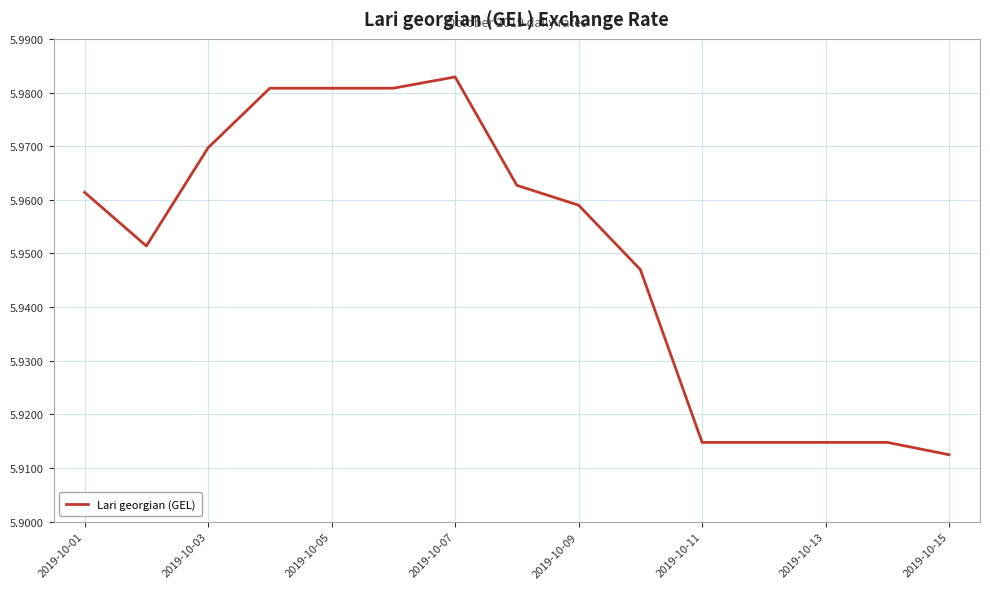

How many interior local peaks (higher than both neighbors) does the data have?

1